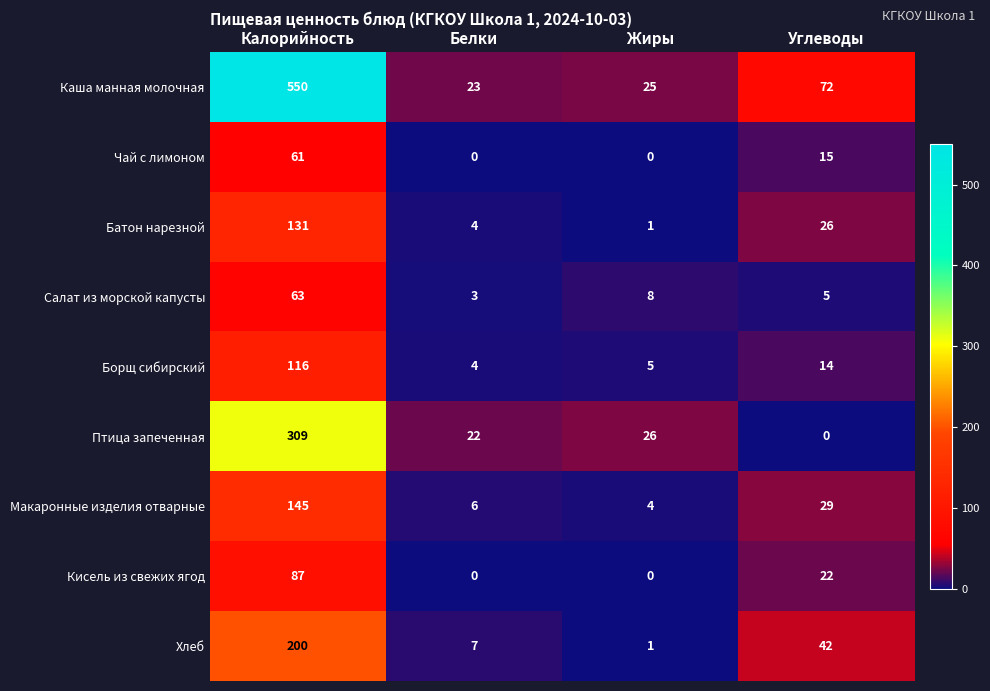

True or false: Каша манная молочная has a value of 94 at Углеводы.

False